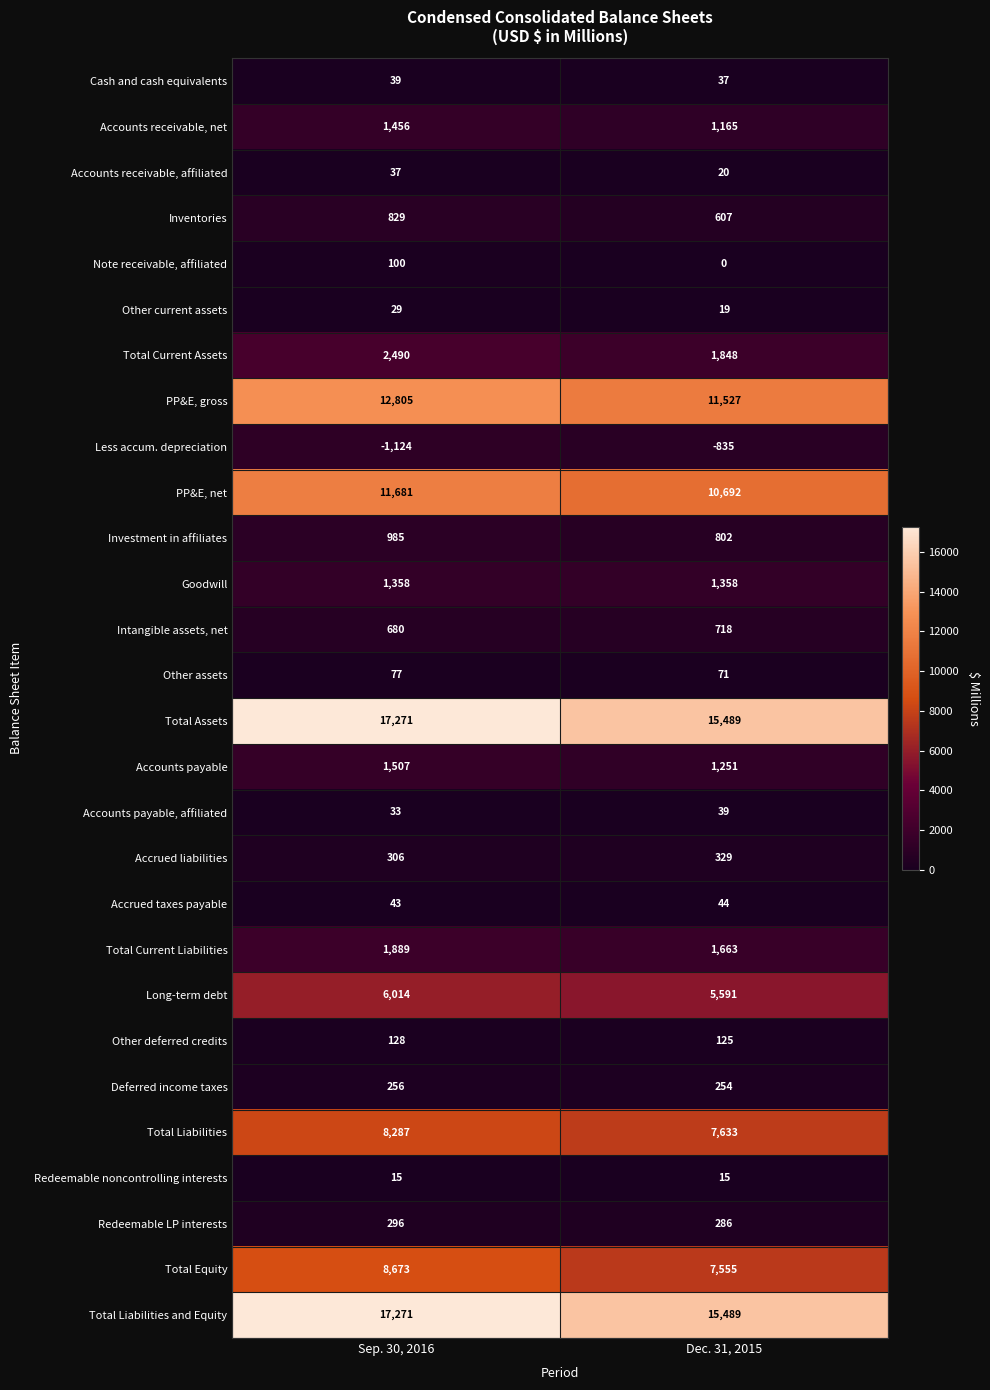

What is the spread (max minus min) of values at Sep. 30, 2016?

18395